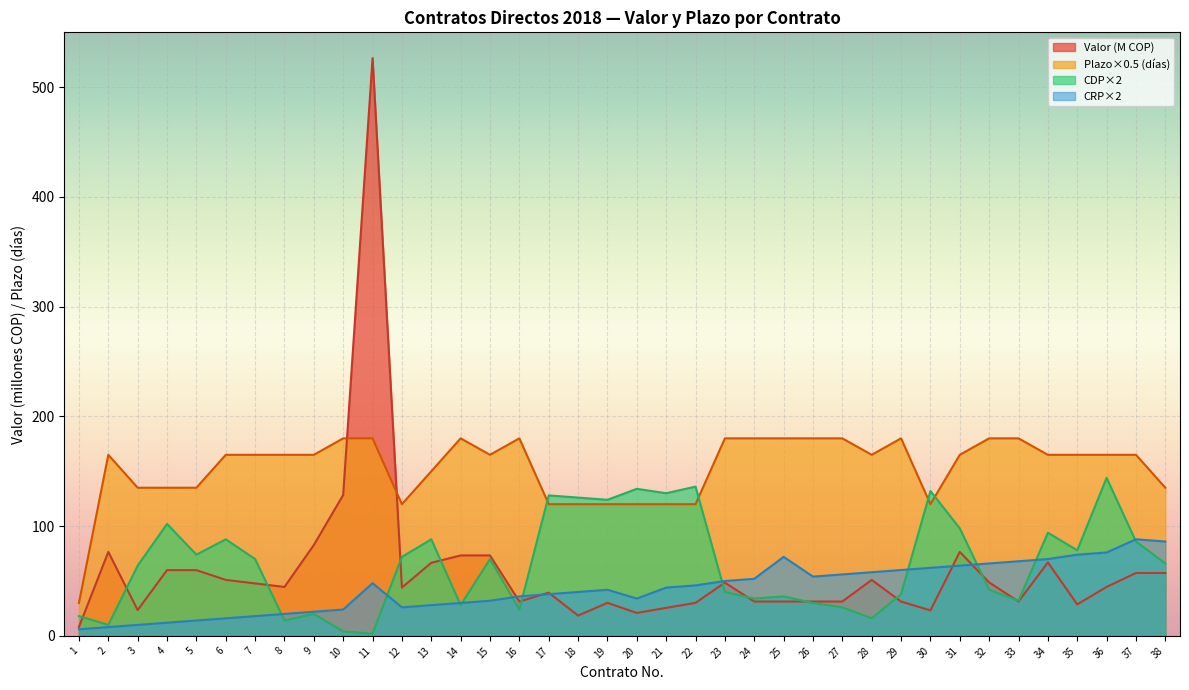

Where is the first local maximum for Valor (M COP)?

2